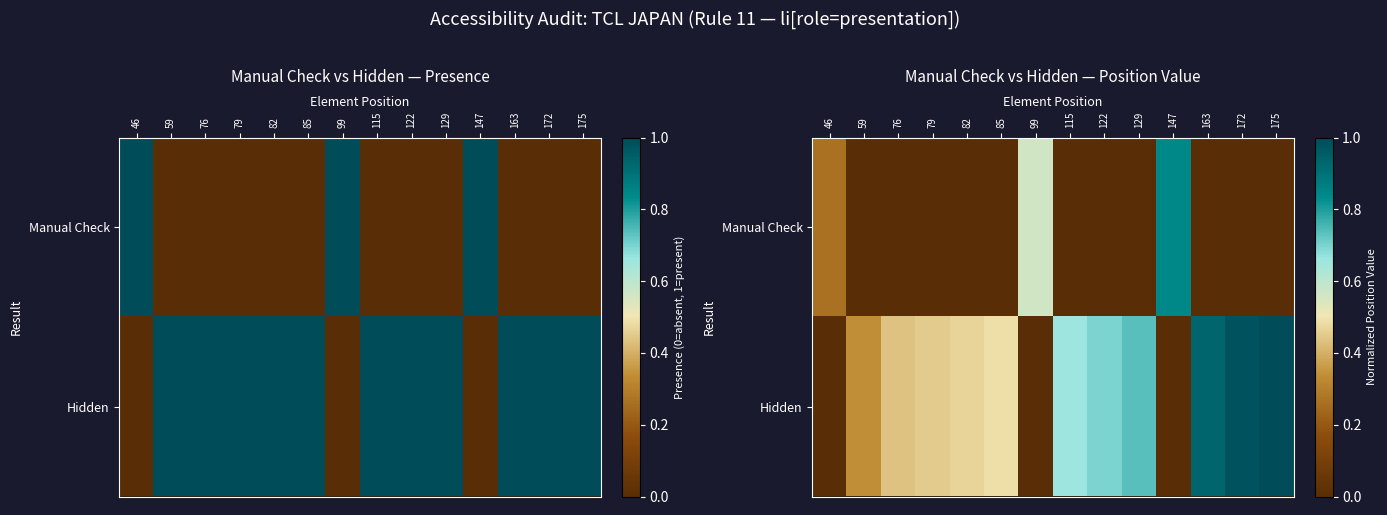

Which category has the lowest value in the Manual Check series?

59